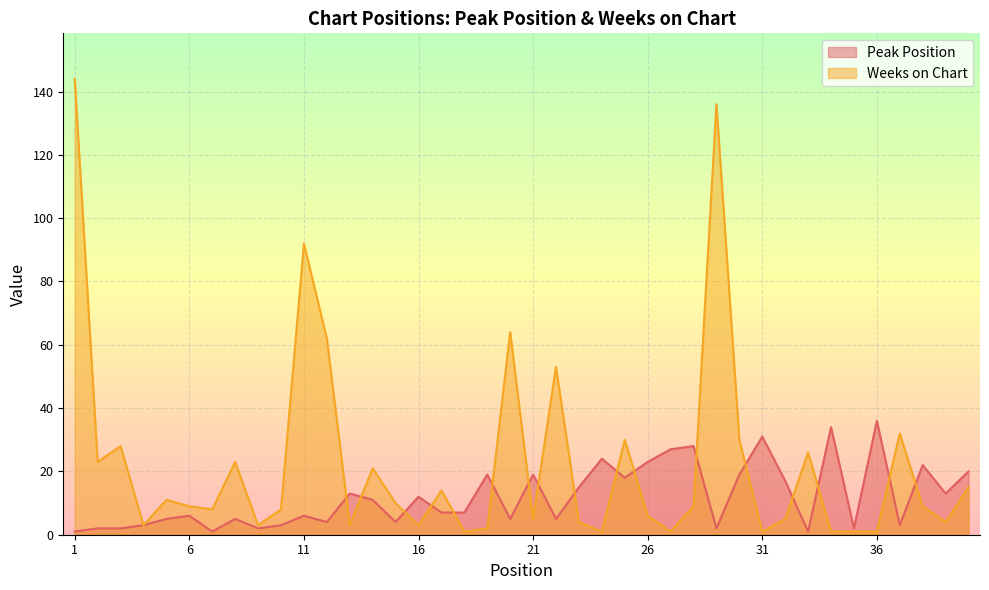

What is the difference between the maximum and second lowest values in the Weeks on Chart series?

143